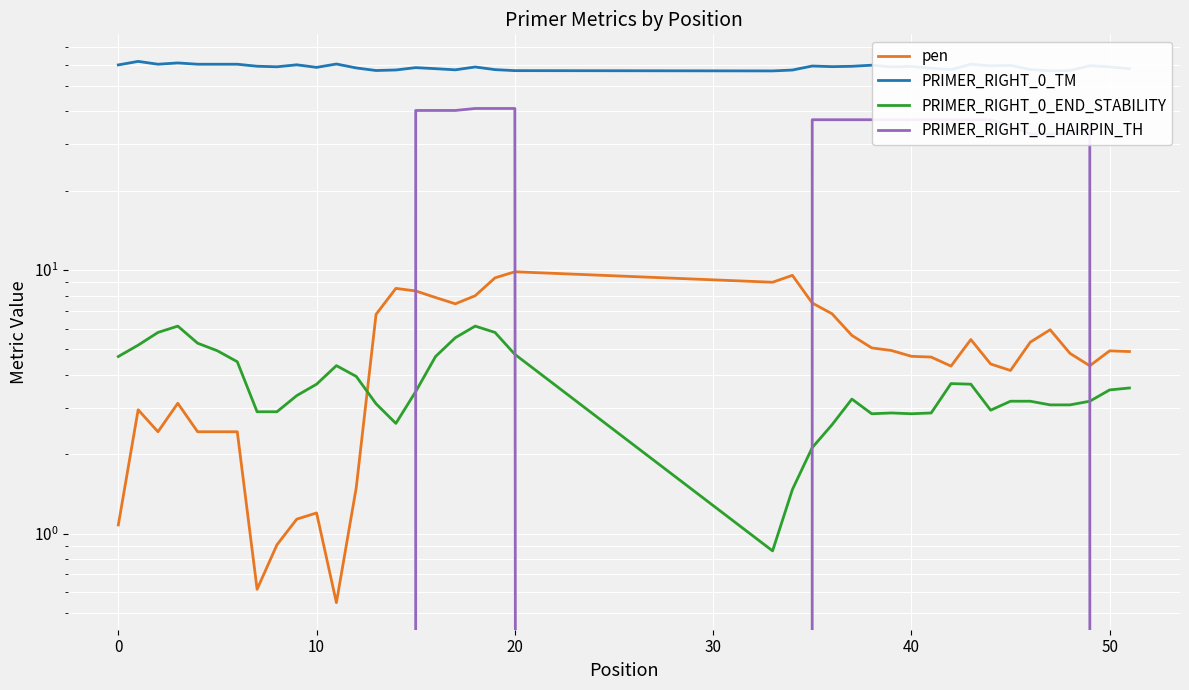

At which category is the sum across all series the highest?

18